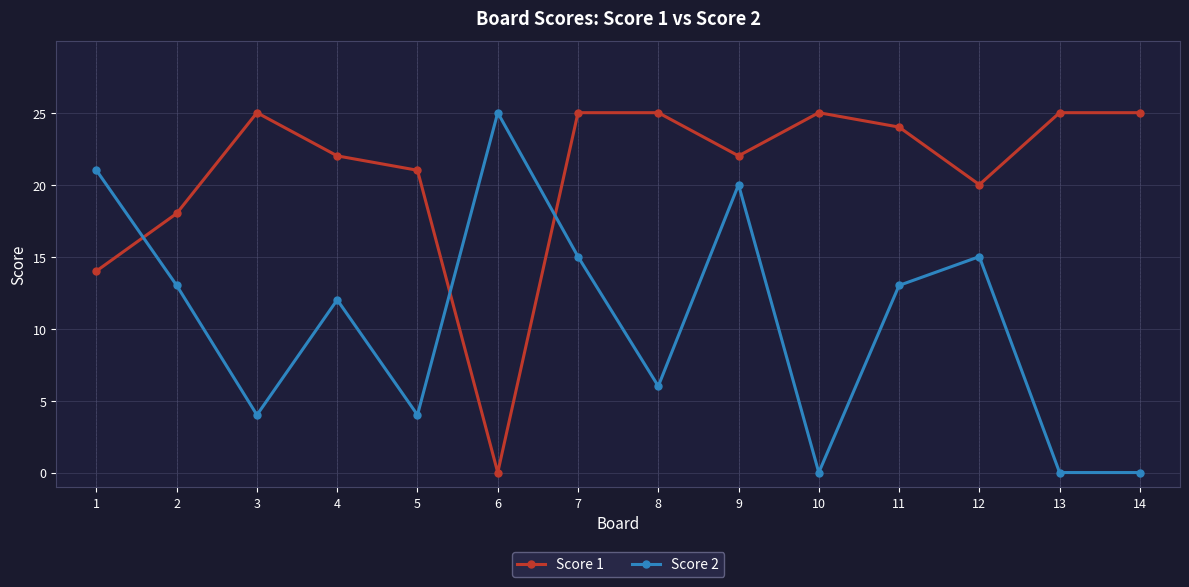

Which series changed the most between 1 and 5?

Score 2